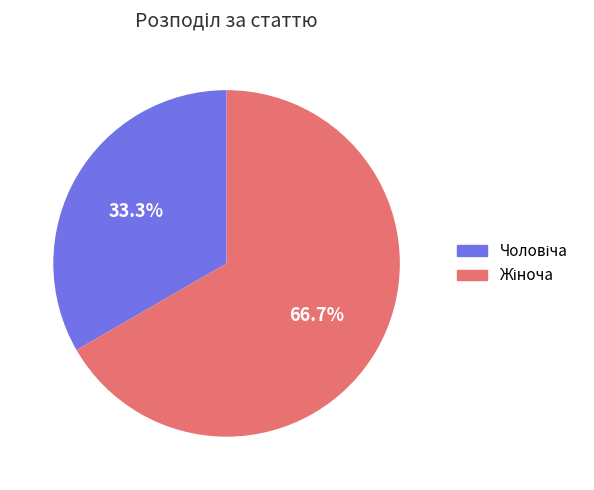

Is there any slice that represents more than half of the pie?

Yes